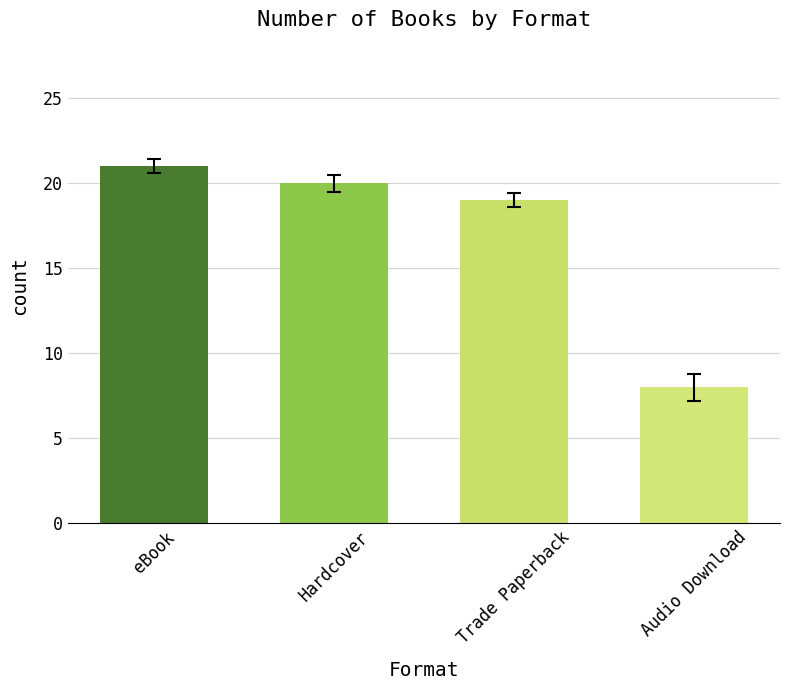

What is the smallest value displayed?

8